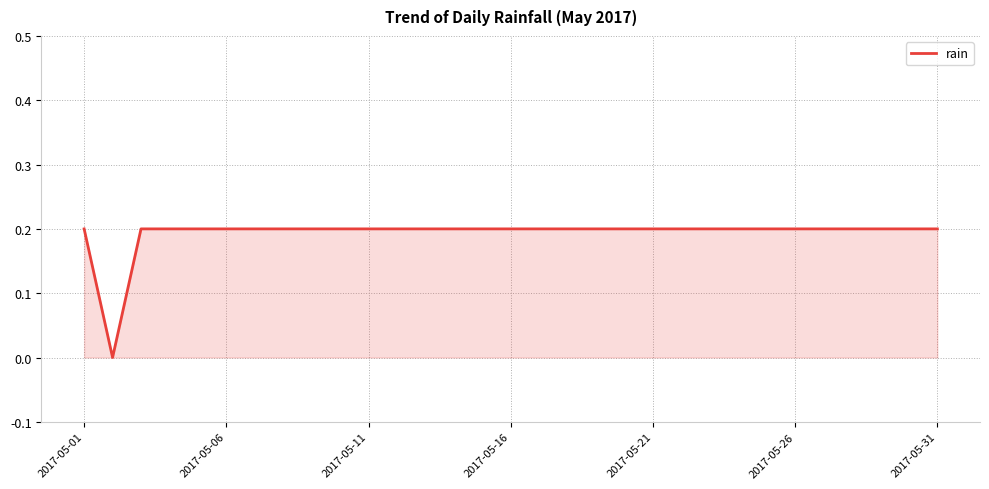

True or false: the data shows 0.2 at 2017-05-11.

True